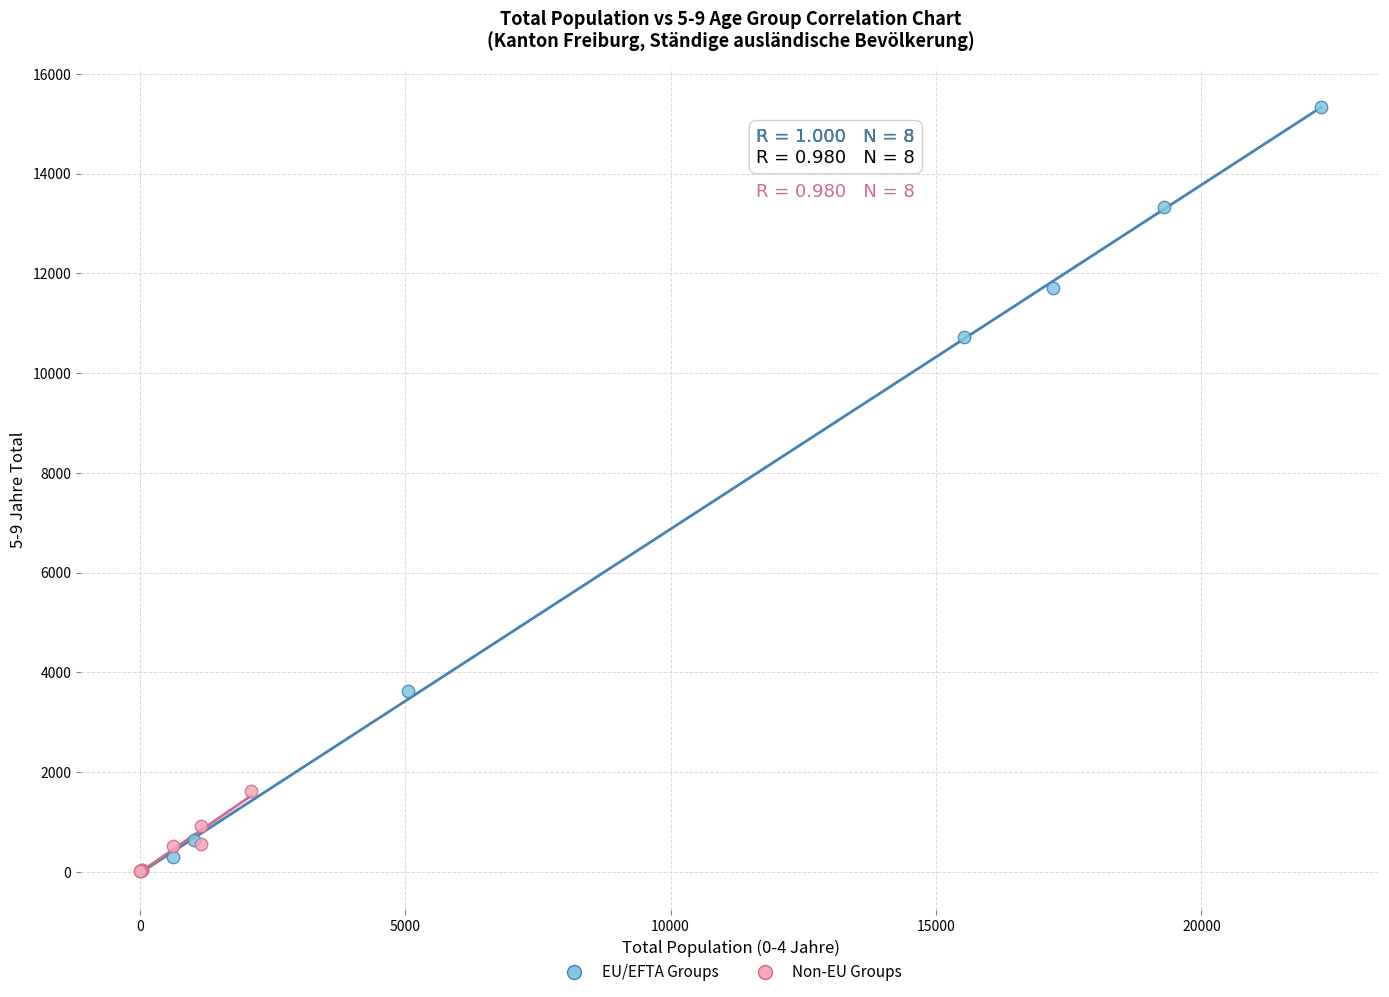

Which series has the widest spread of Y values?

EU/EFTA Groups